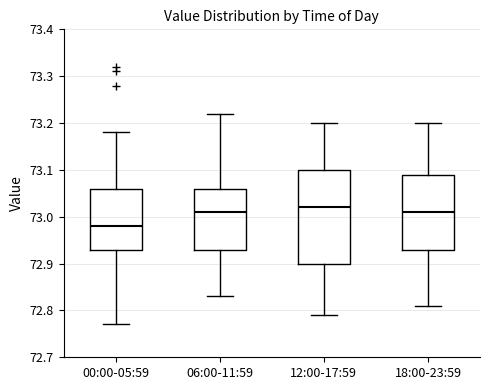

Which box has the lowest median line?

00:00-05:59